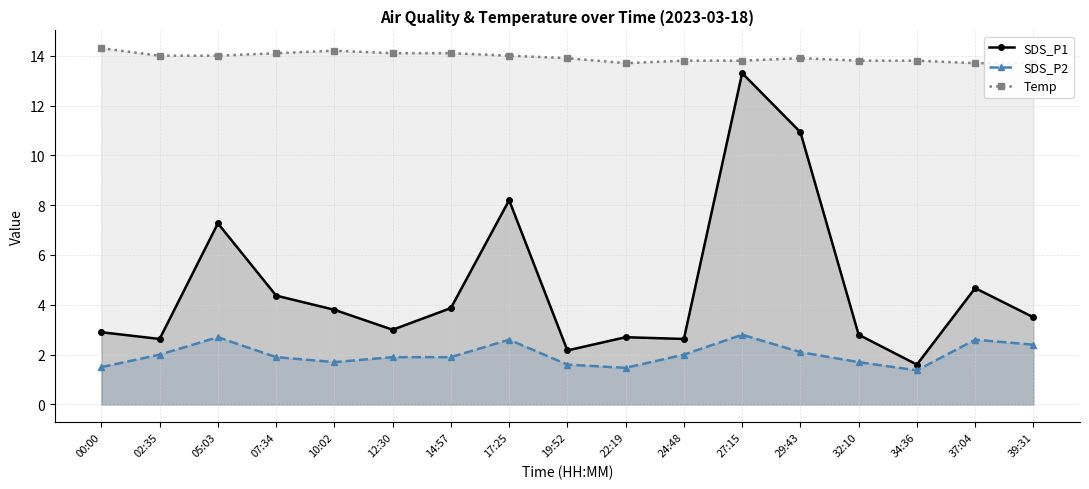

What position from the left is 12:30?

6